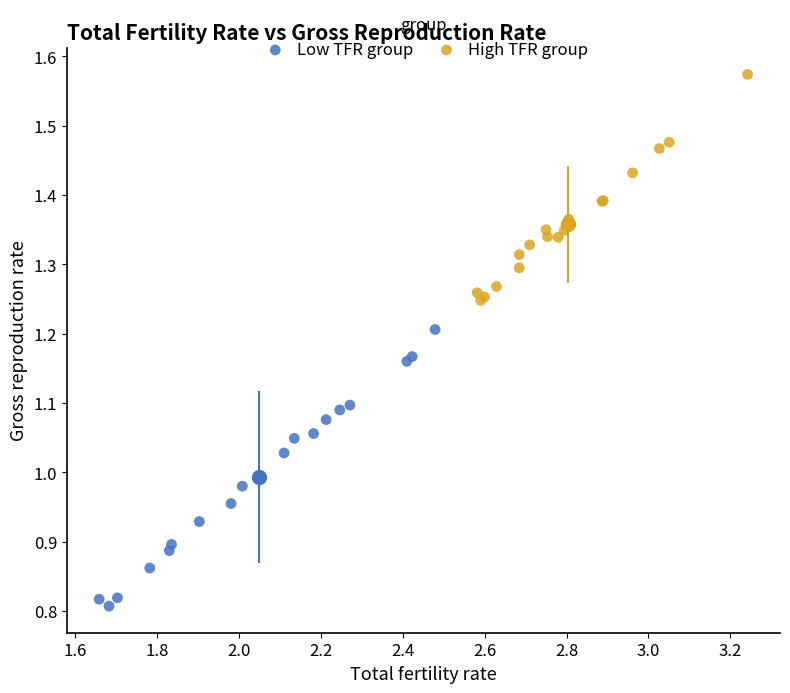

Which series contains the highest Y value?

High TFR group